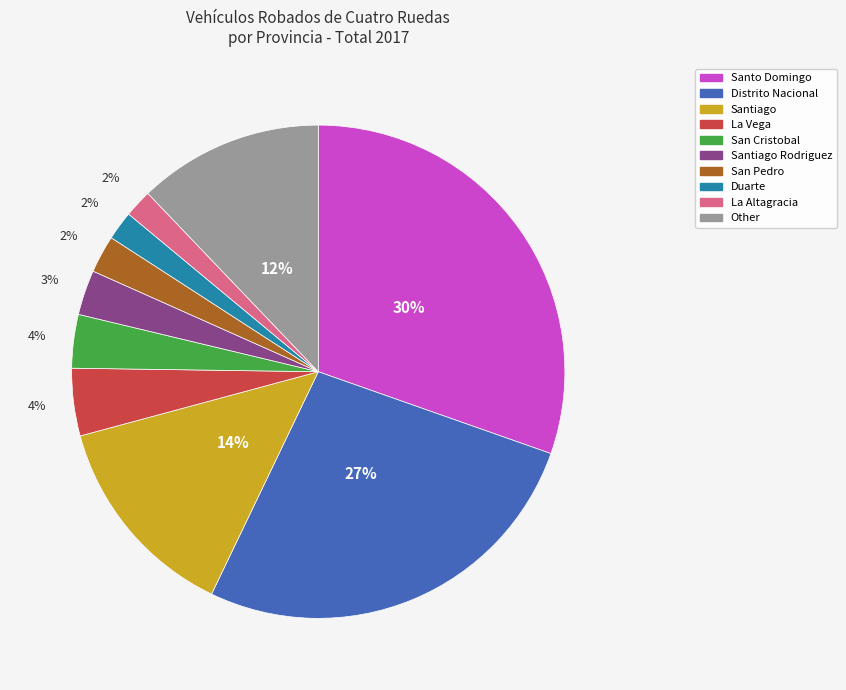

Is there a majority slice in this chart?

No